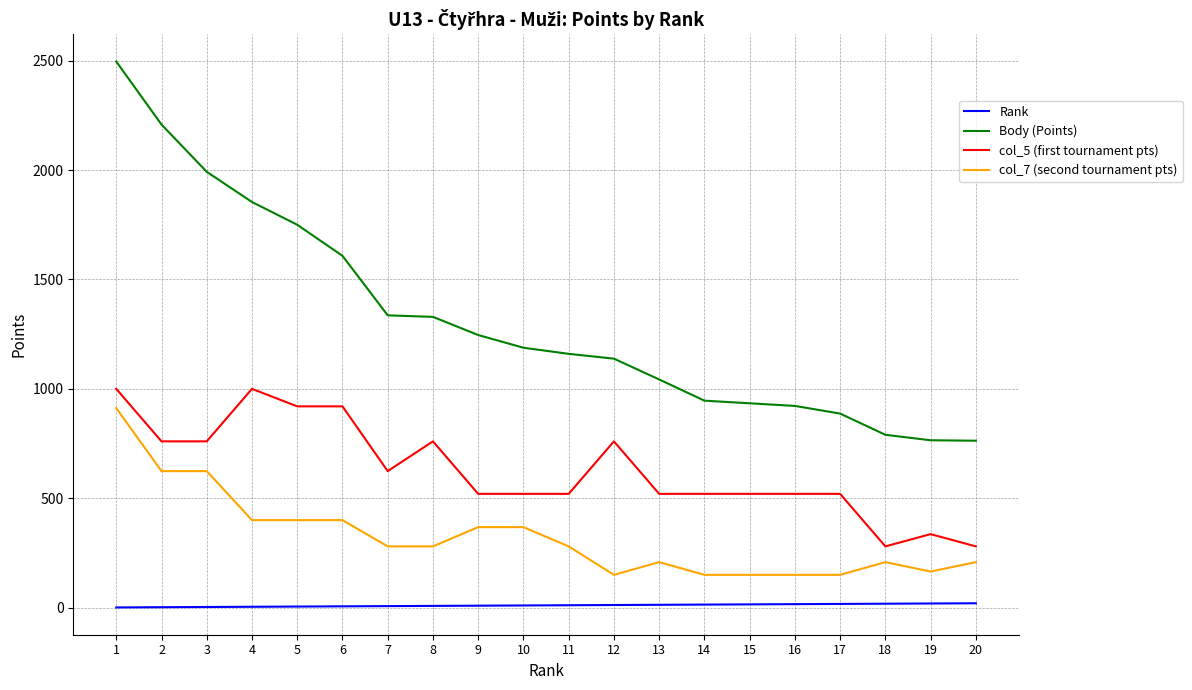

Does the chart display data point markers on the line(s)?

No